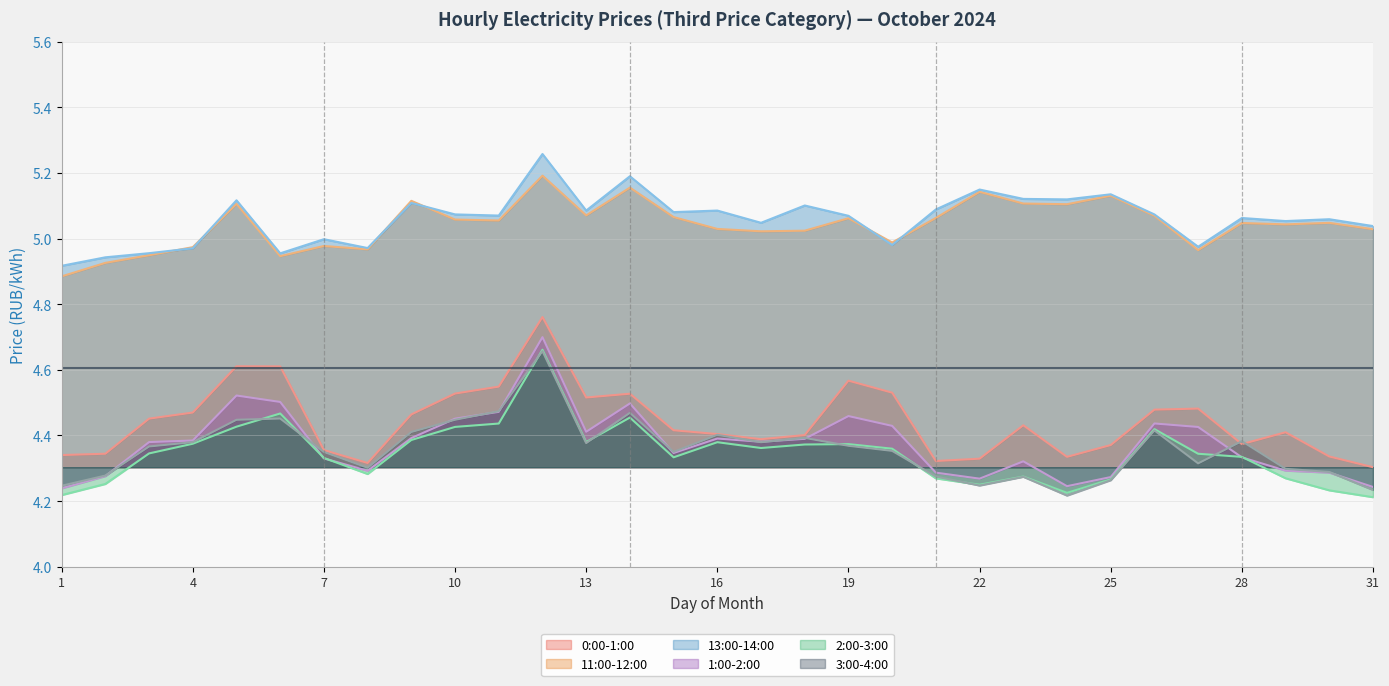

True or false: 3:00-4:00 and 11:00-12:00 intersect in this chart.

False